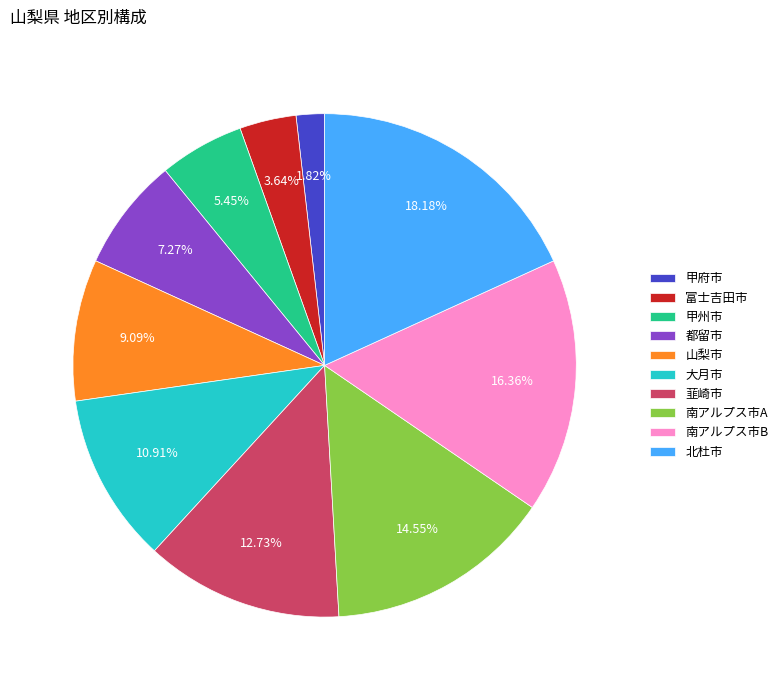

Count the number of slices in the pie.

10